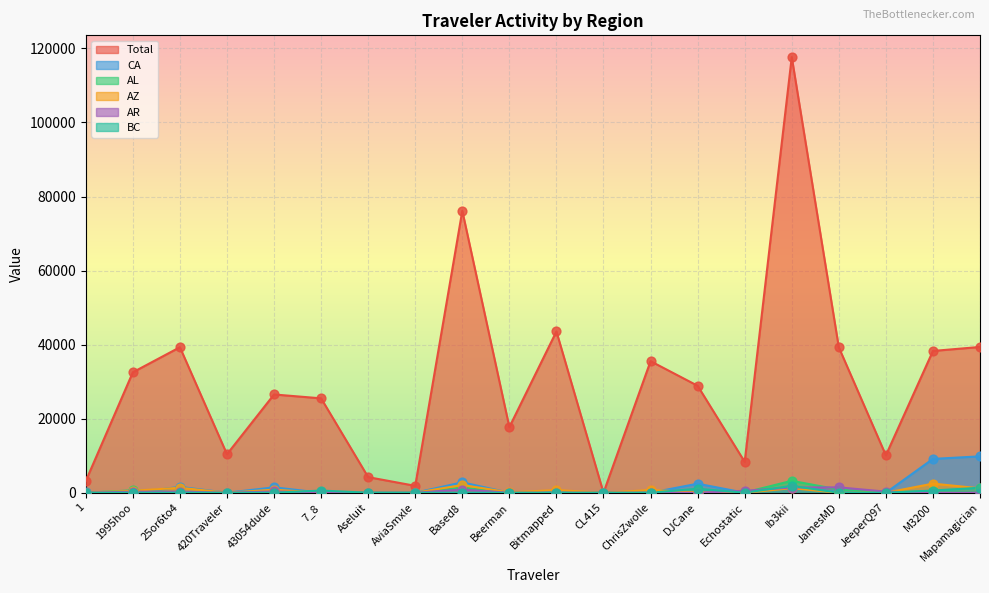

What are all the series names shown in the legend?

Total, CA, AL, AZ, AR, BC